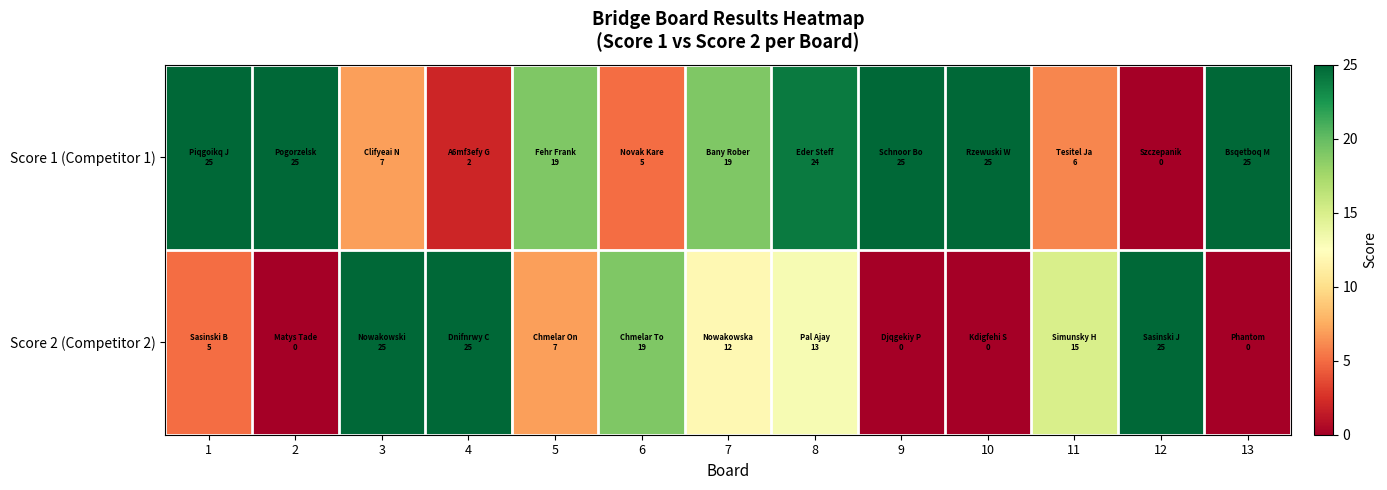

Which category has the lowest value across all series?

12